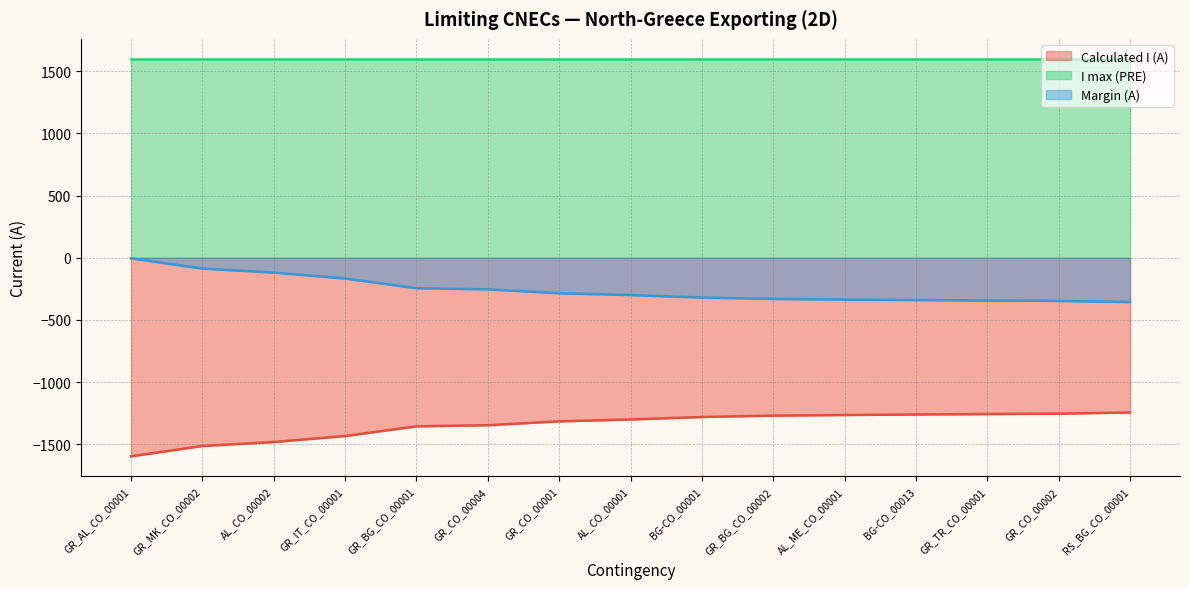

Rank the series by their maximum value, from lowest to highest.

Calculated I (A), Margin (A), I max (PRE)